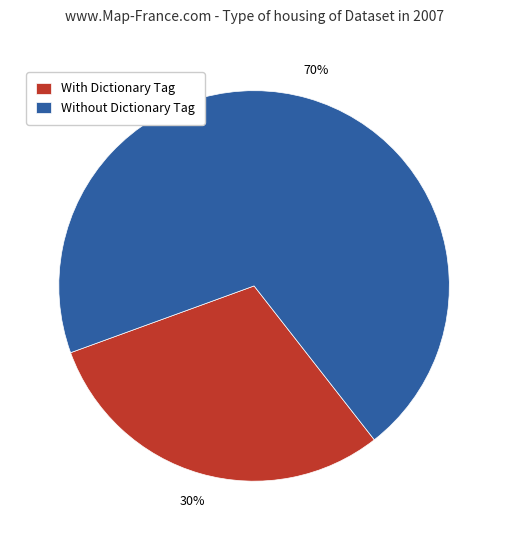

Which slice is the smallest?

With Dictionary Tag